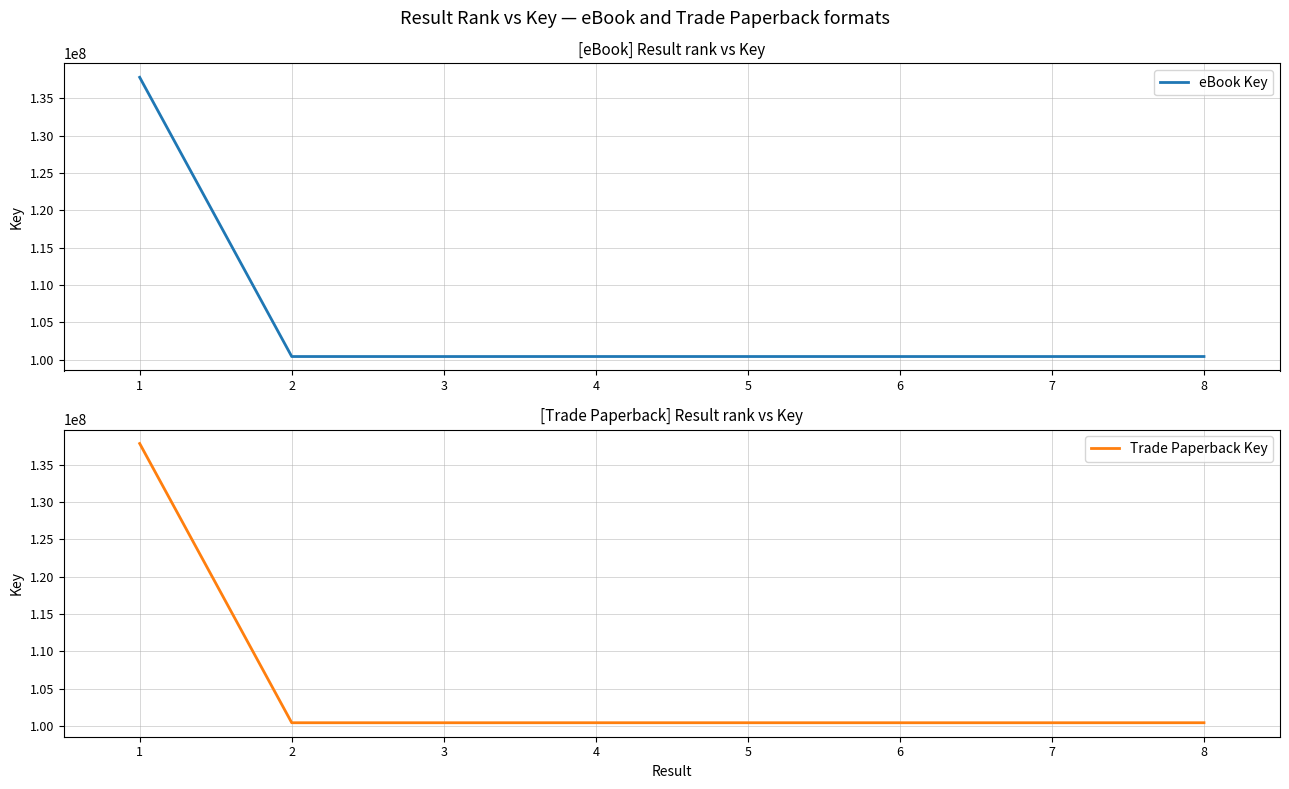

What is the difference between the maximum and second lowest values in the eBook Key series?

37387374